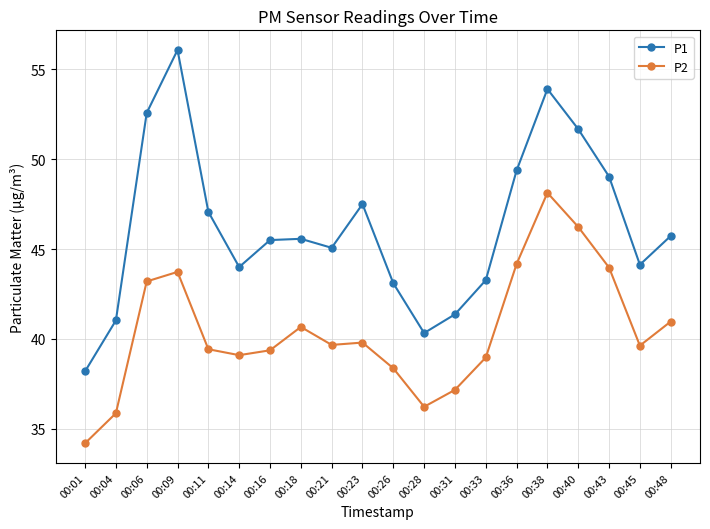

What is the difference between the highest and lowest values at 00:14?

4.9